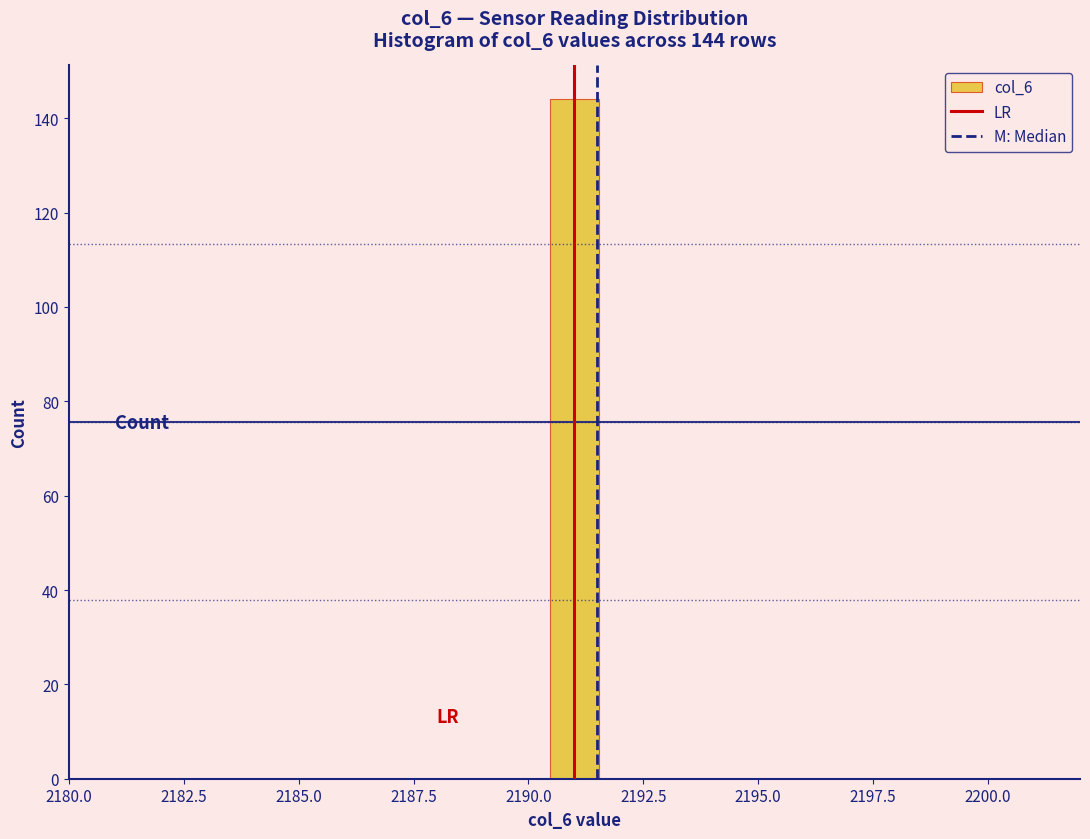

Read against the x-axis, roughly where is the centre of the tallest bar?

2191.0